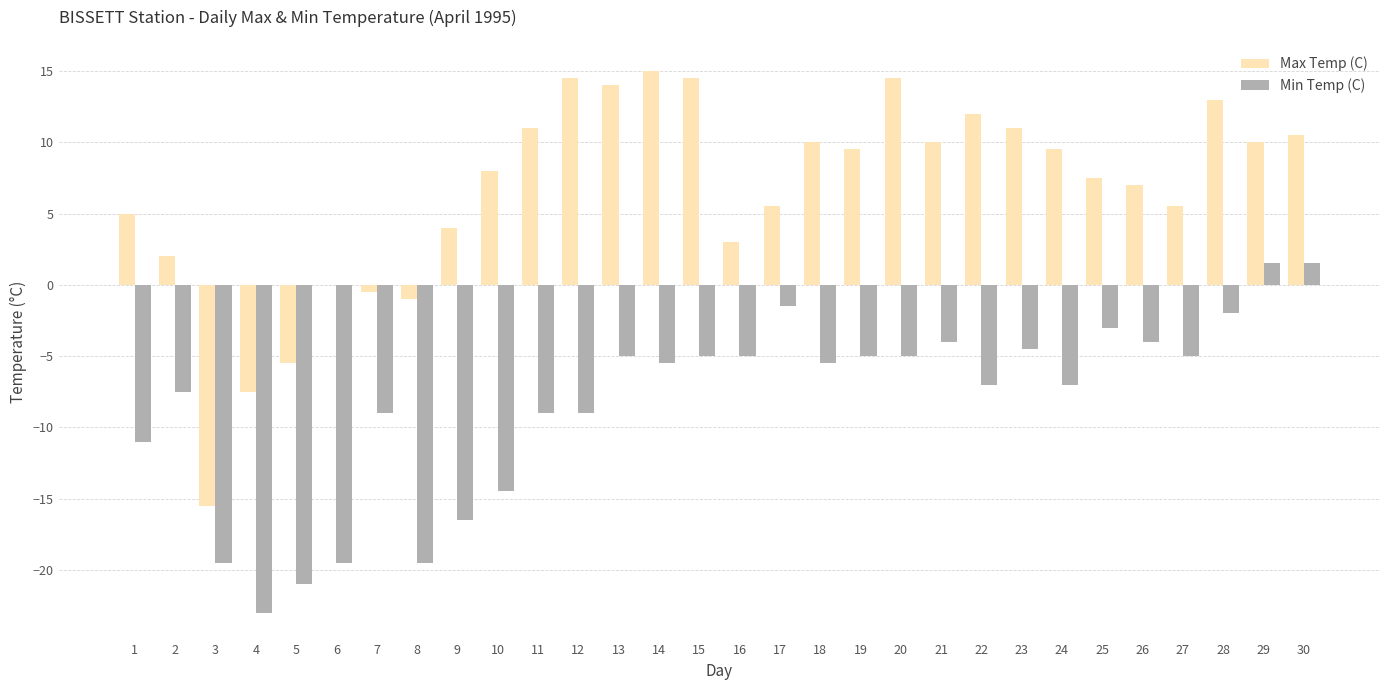

Reading left to right, list all the values displayed in this chart.

Max Temp (C): 1=5.0	2=2.0	3=-15.5	4=-7.5	5=-5.5	6=0.0	7=-0.5	8=-1.0	9=4.0	10=8.0	11=11.0	12=14.5	13=14.0	14=15.0	15=14.5	16=3.0	17=5.5	18=10.0	19=9.5	20=14.5	21=10.0	22=12.0	23=11.0	24=9.5	25=7.5	26=7.0	27=5.5	28=13.0	29=10.0	30=10.5
Min Temp (C): 1=-11.0	2=-7.5	3=-19.5	4=-23.0	5=-21.0	6=-19.5	7=-9.0	8=-19.5	9=-16.5	10=-14.5	11=-9.0	12=-9.0	13=-5.0	14=-5.5	15=-5.0	16=-5.0	17=-1.5	18=-5.5	19=-5.0	20=-5.0	21=-4.0	22=-7.0	23=-4.5	24=-7.0	25=-3.0	26=-4.0	27=-5.0	28=-2.0	29=1.5	30=1.5